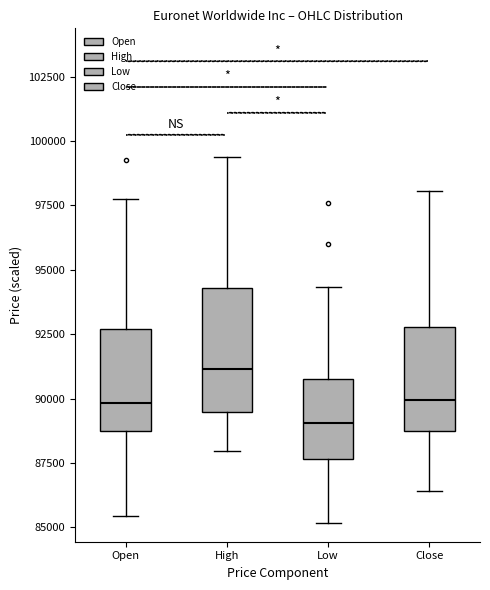

Which box is the tallest, from its lower edge to its upper edge?

High